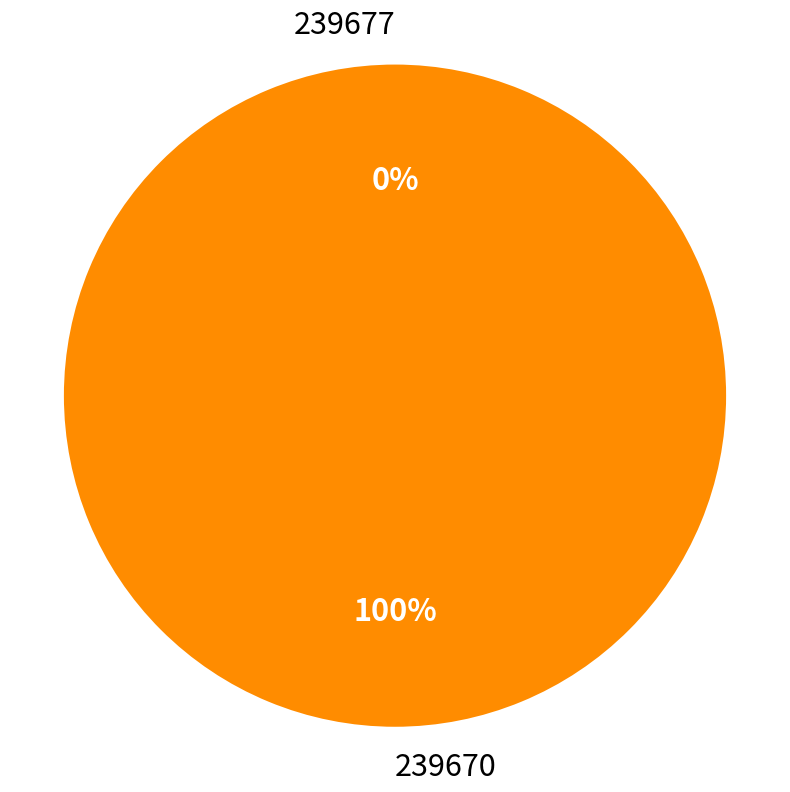

What is the smallest slice in the pie chart?

239677